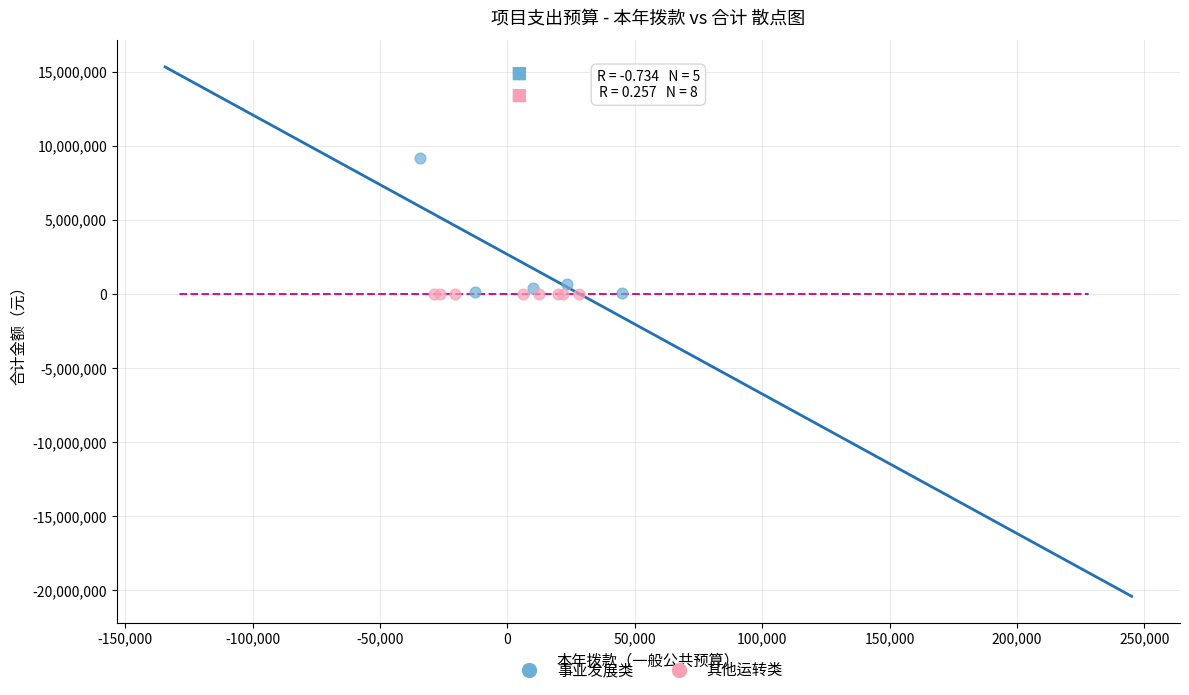

Which series contains the highest Y value?

事业发展类